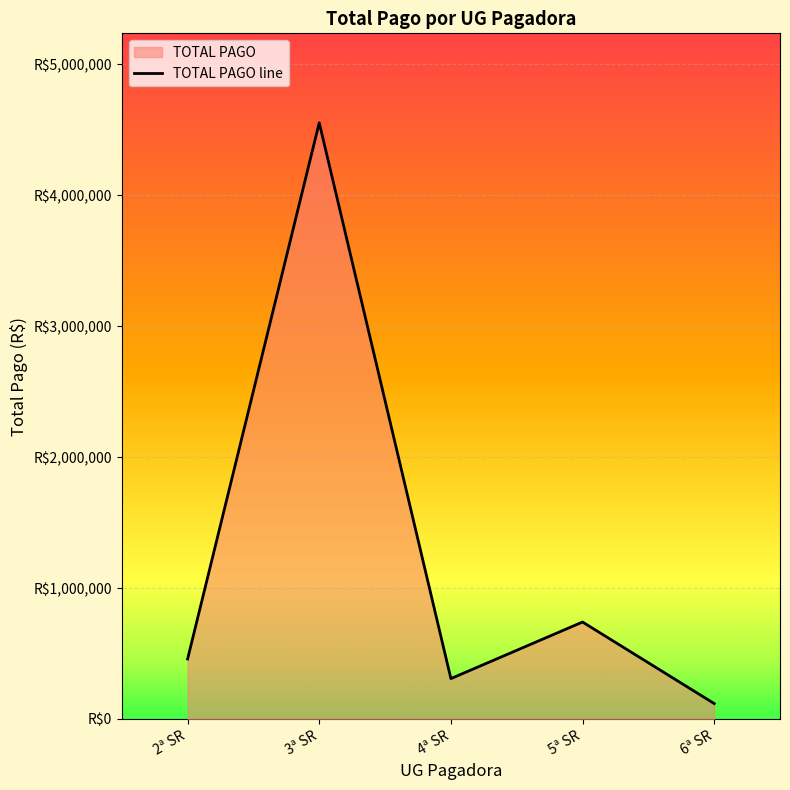

What is the label of the 4th point from the right?

3ª SR